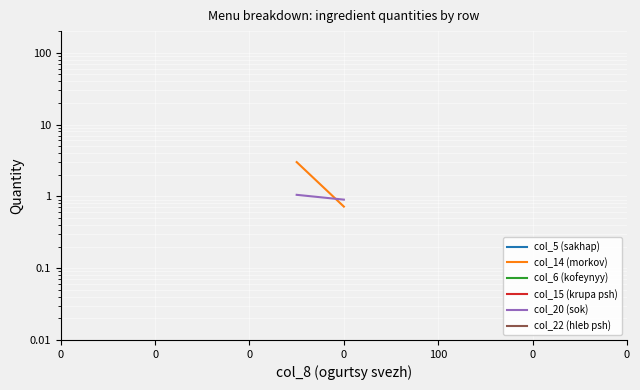

Count the number of data series in this chart.

6